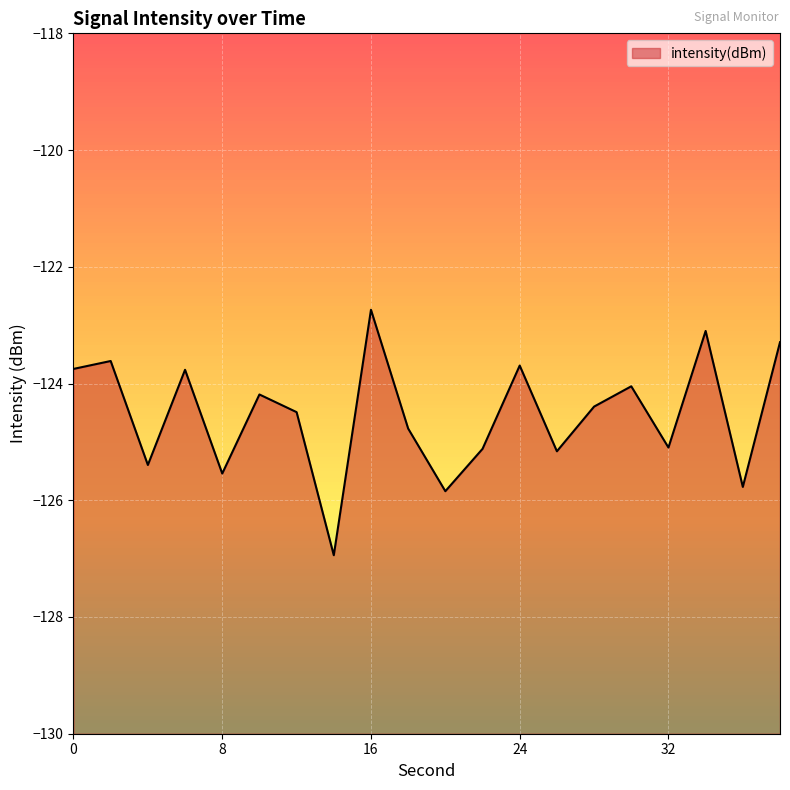

List the labels in order of value, smallest first.

14, 20, 36, 8, 4, 26, 22, 32, 18, 12, 28, 10, 30, 6, 0, 24, 2, 38, 34, 16